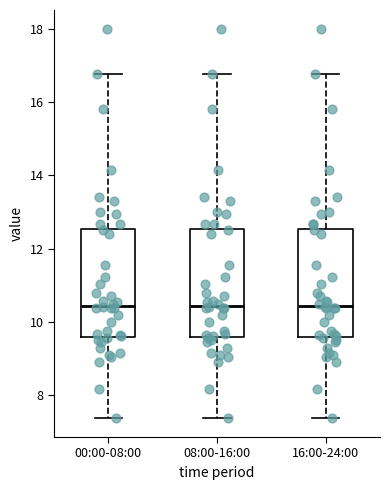

Where does the upper whisker of the box for 00:00-08:00 end on the y-axis? The values are not printed on the chart, so give them approximately, as read against the axis.

16.8